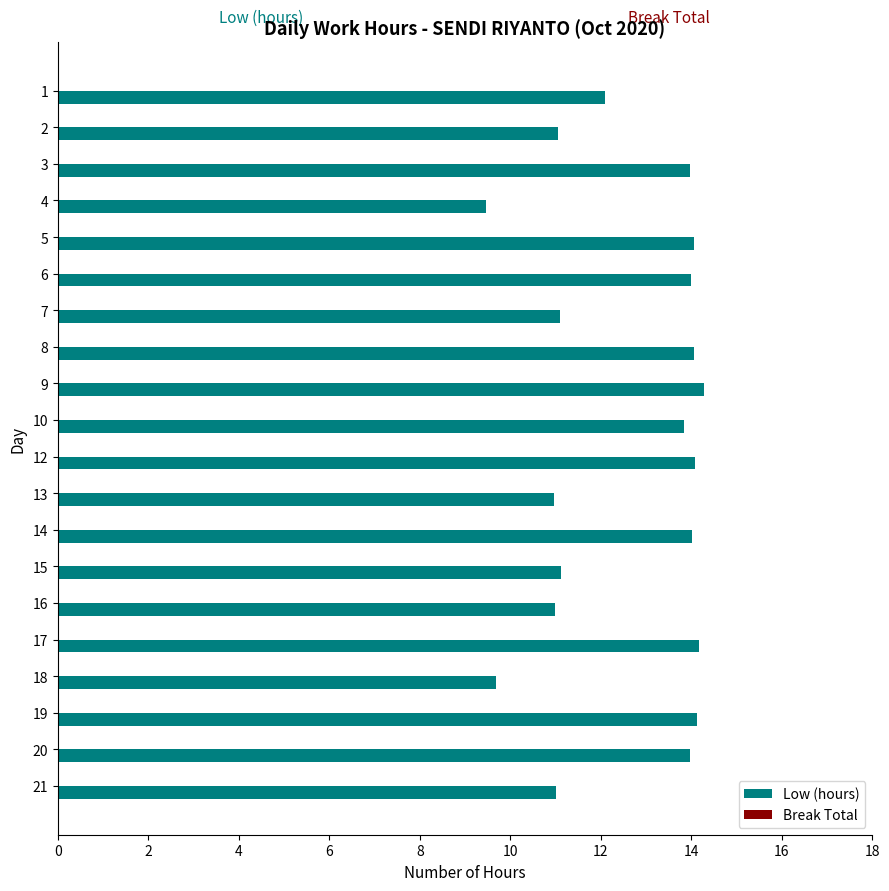

What is the value of the 14th bar from the top?

11.1